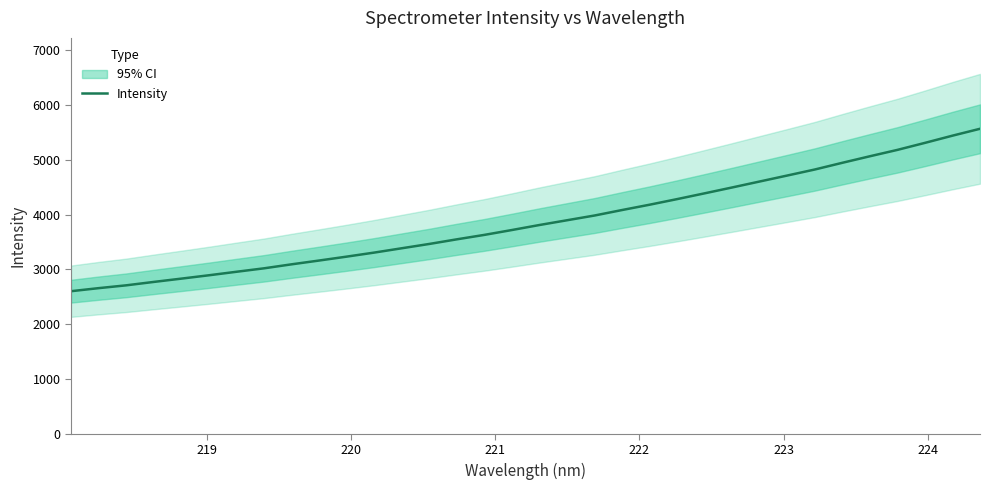

What is the sum of all values?

131833.4